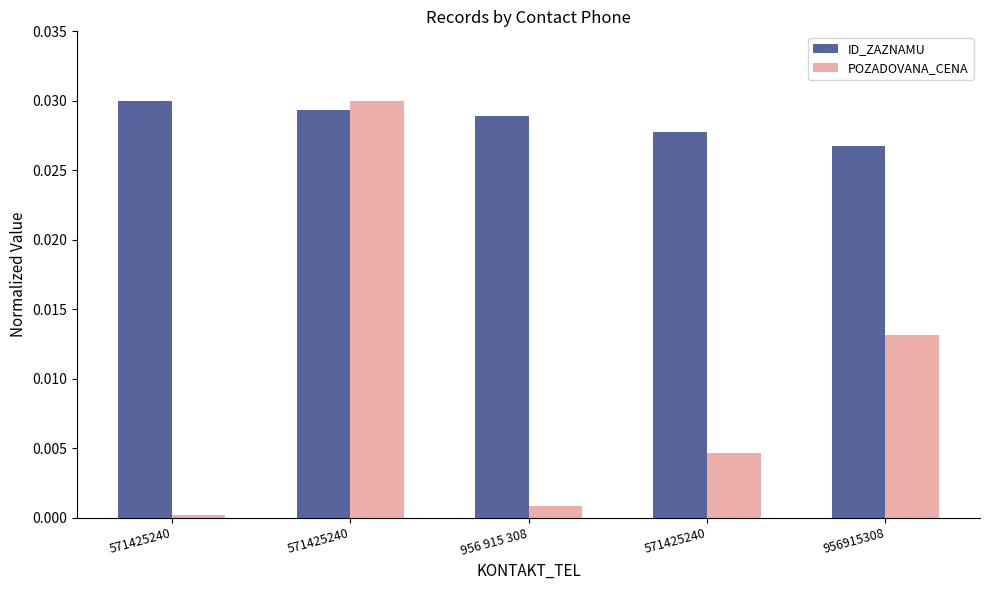

What is the label of the 3rd bar from the right?

956 915 308